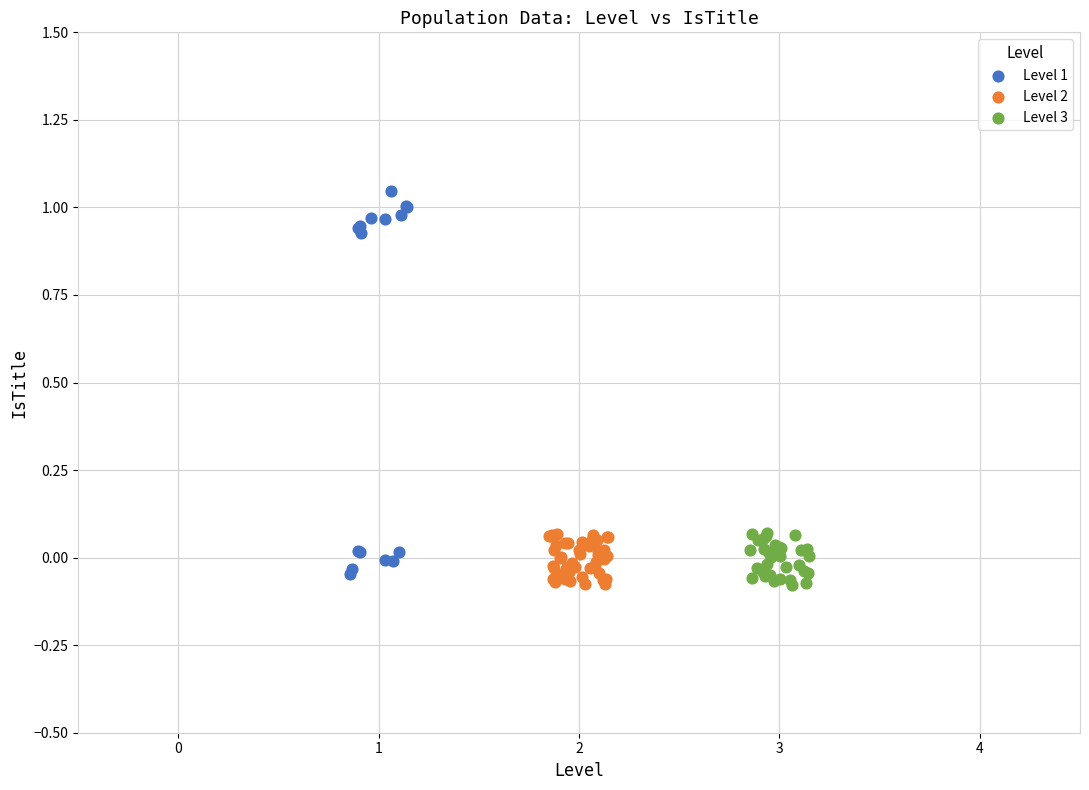

Which series has the largest Y range (max minus min)?

Level 1